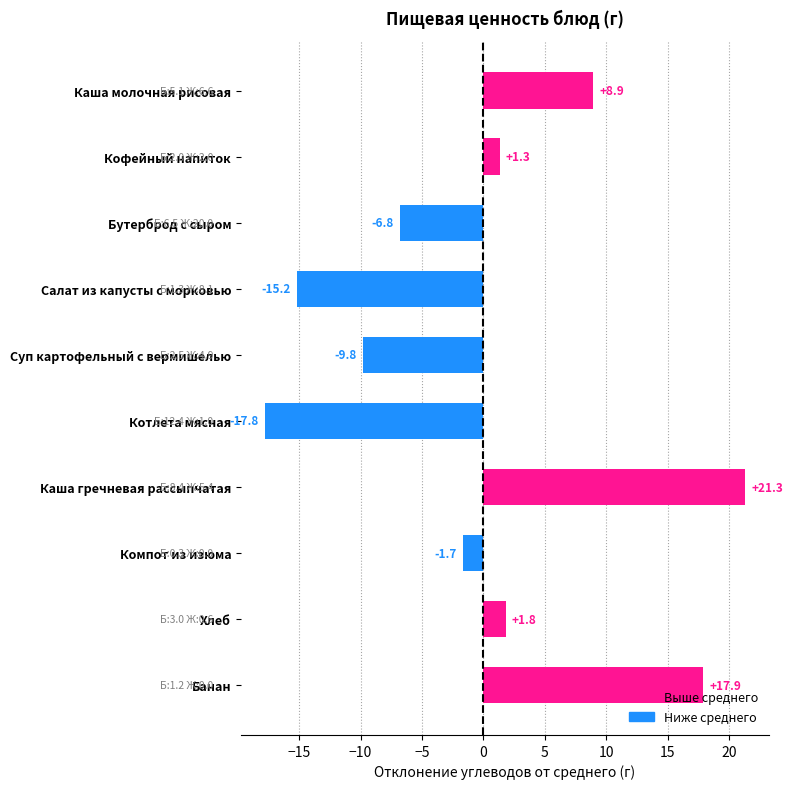

What position from the top is Бутерброд с сыром?

3